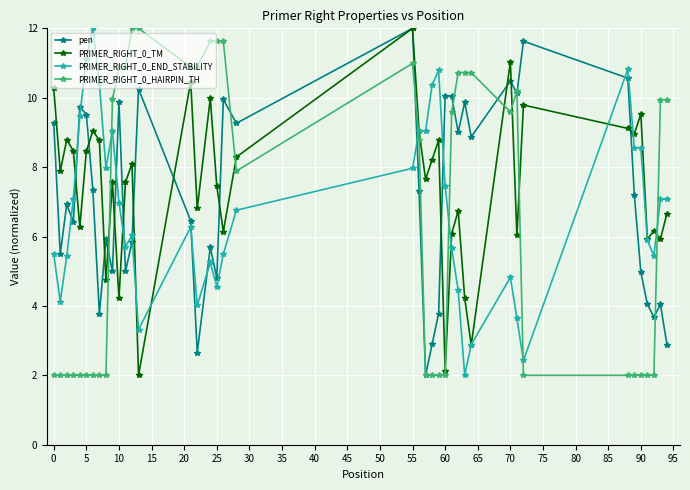

How many interior local valleys does the PRIMER_RIGHT_0_TM series have?

14